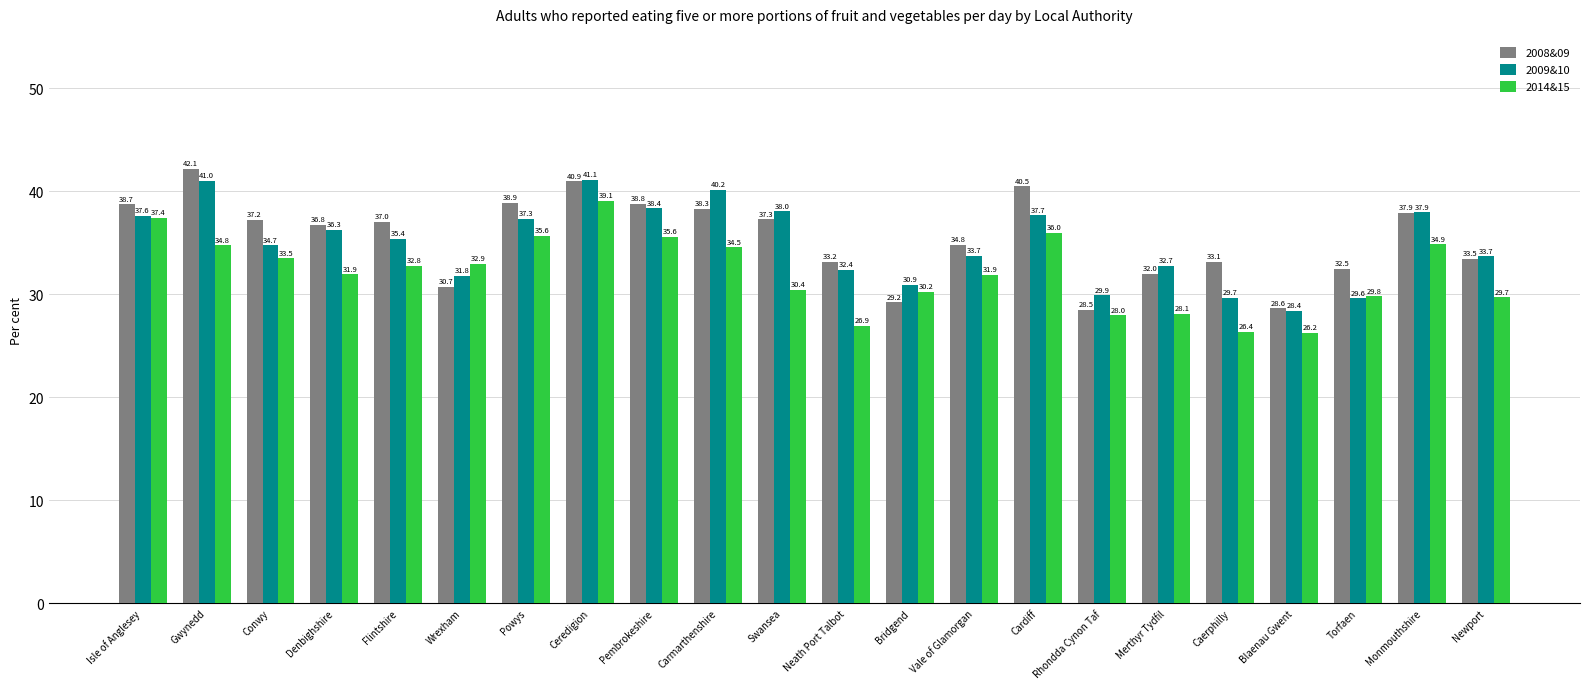

List the labels in order of 2008&09 value, smallest first.

Rhondda Cynon Taf, Blaenau Gwent, Bridgend, Wrexham, Merthyr Tydfil, Torfaen, Caerphilly, Neath Port Talbot, Newport, Vale of Glamorgan, Denbighshire, Flintshire, Conwy, Swansea, Monmouthshire, Carmarthenshire, Isle of Anglesey, Pembrokeshire, Powys, Cardiff, Ceredigion, Gwynedd